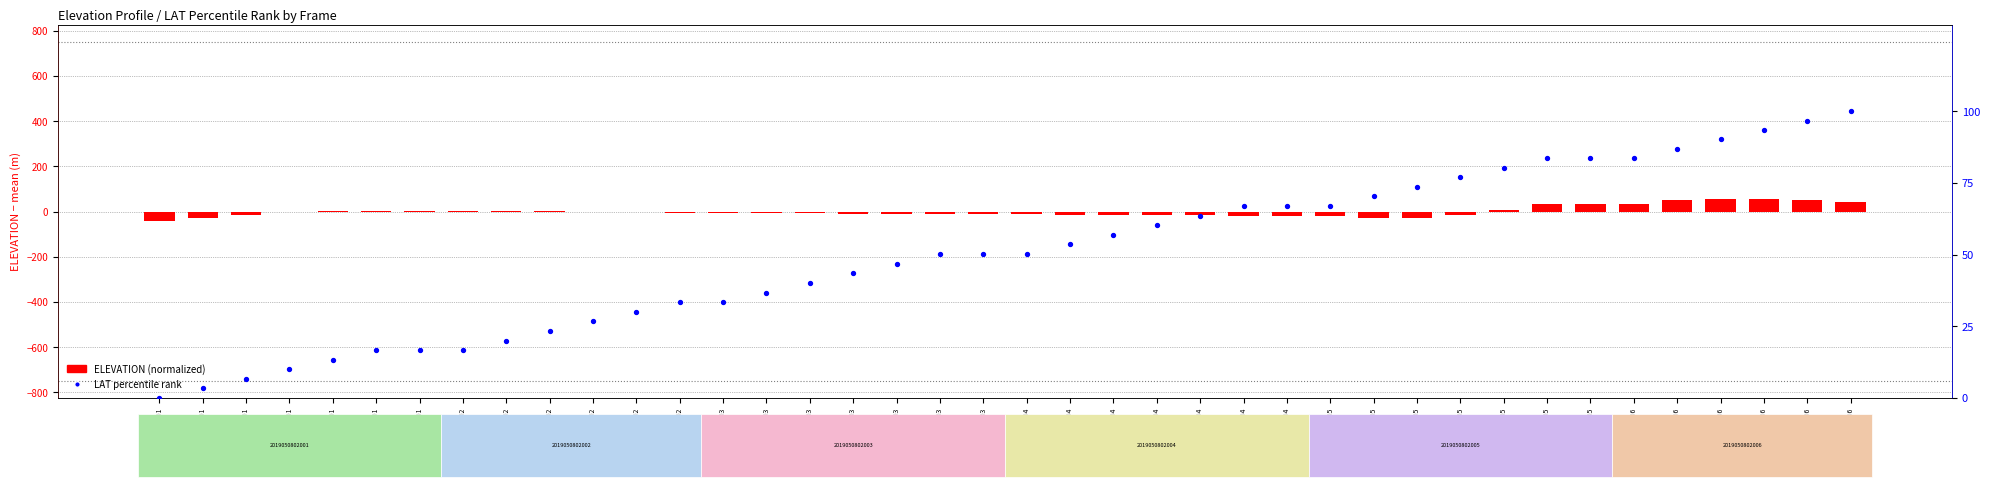

Between 2019050802001 and 2019050802005, which is larger?

2019050802005